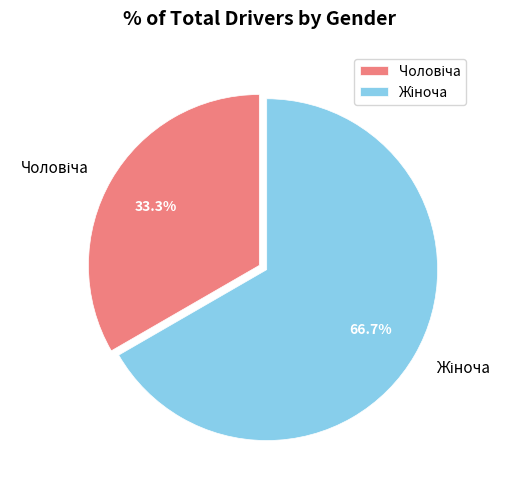

Is there any slice that represents more than half of the pie?

Yes